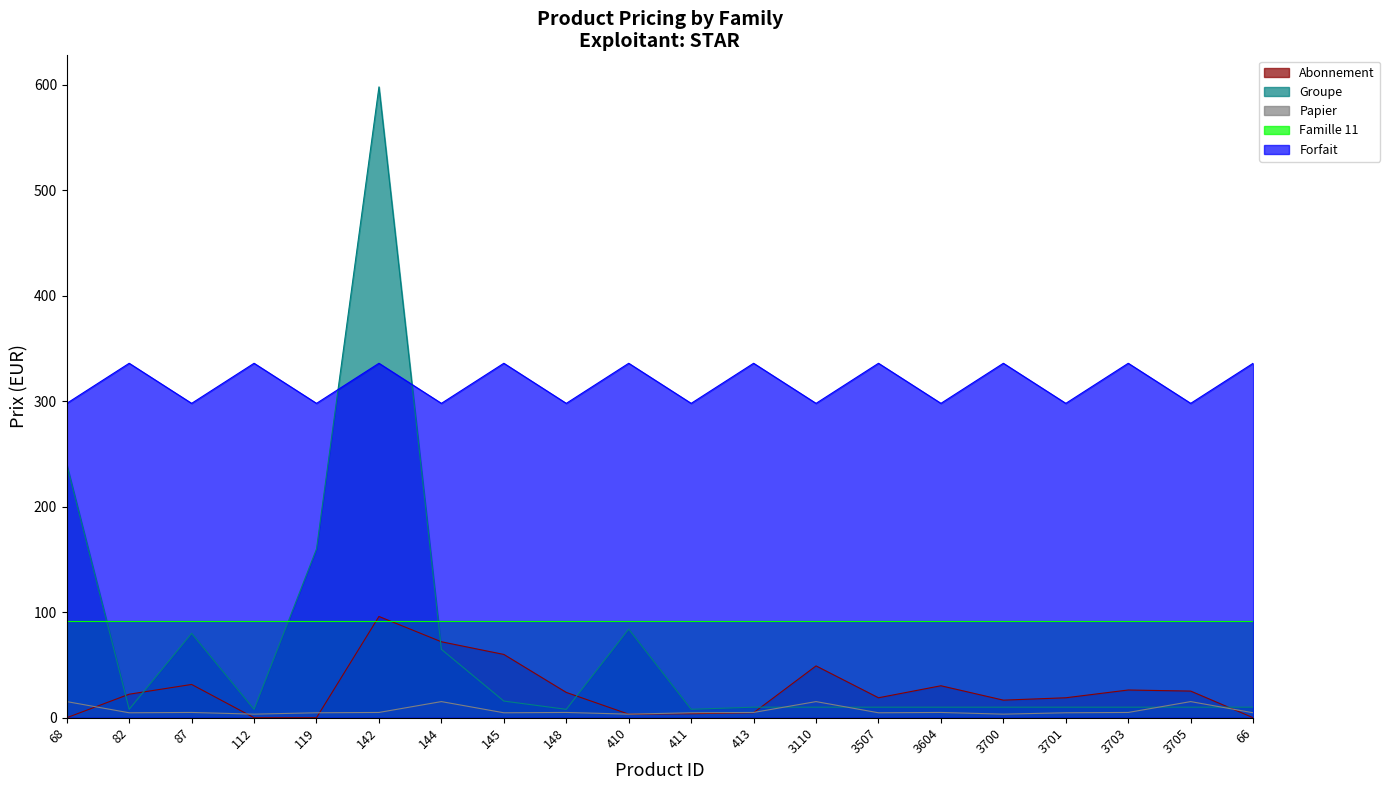

True or false: Abonnement and Forfait cross at least once.

False